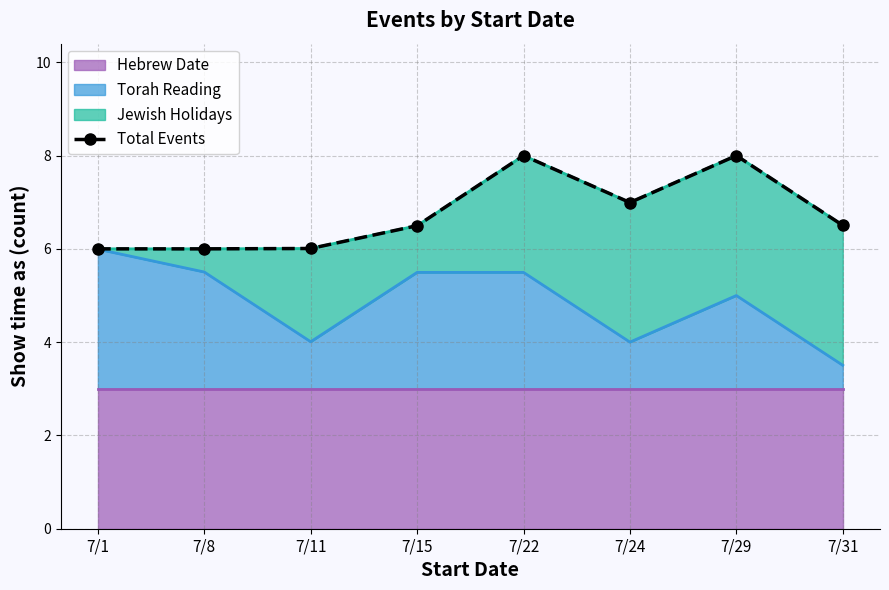

Rank the categories by value from lowest to highest.

7/8, 7/1, 7/11, 7/15, 7/31, 7/24, 7/29, 7/22